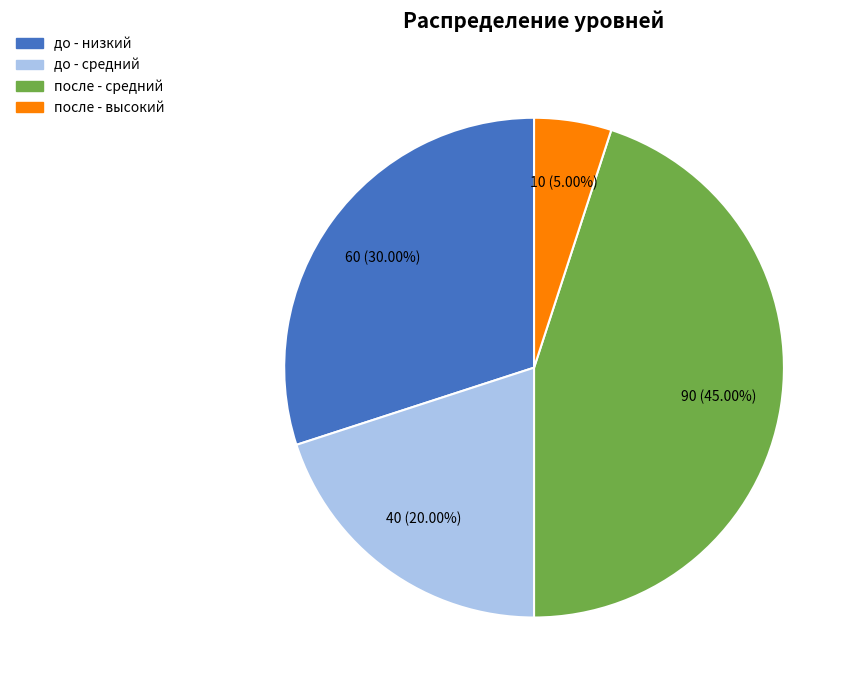

Is после - высокий the majority of the pie?

No